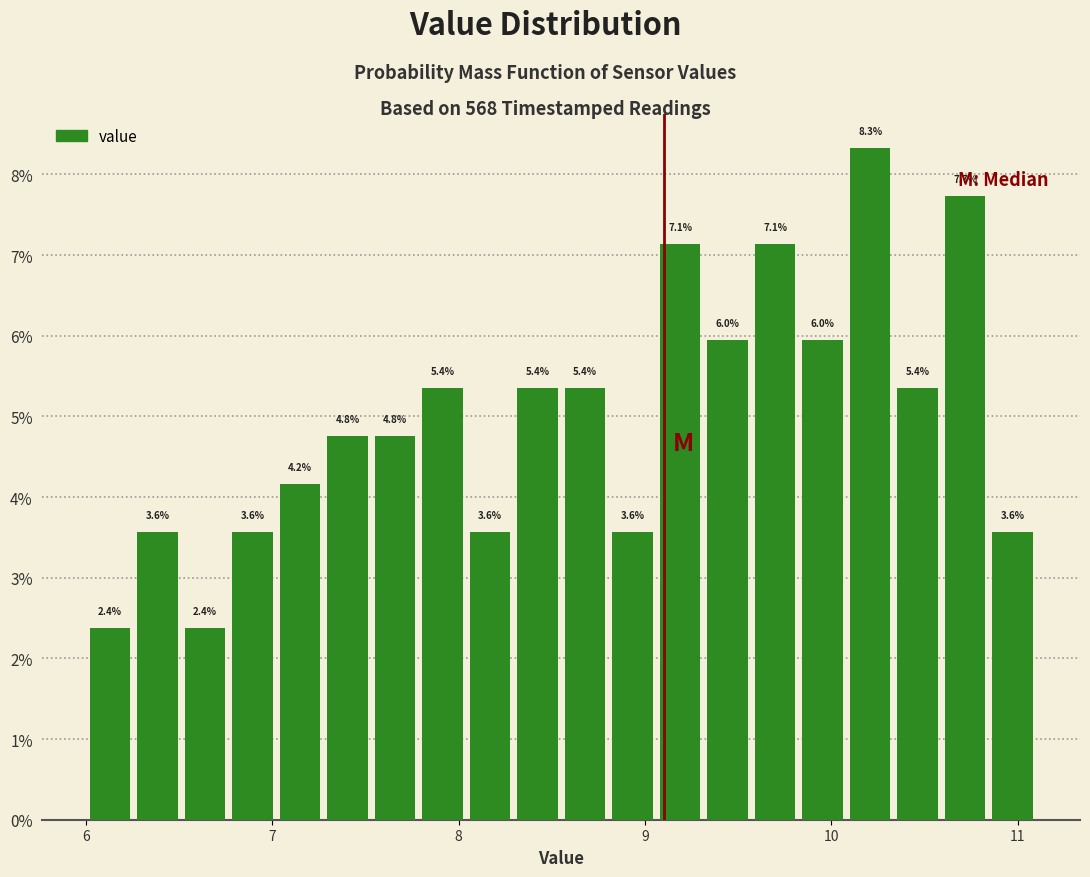

Around what value on the x-axis is the tallest bar? Give the approximate position of its centre, as read against the axis.

10.2